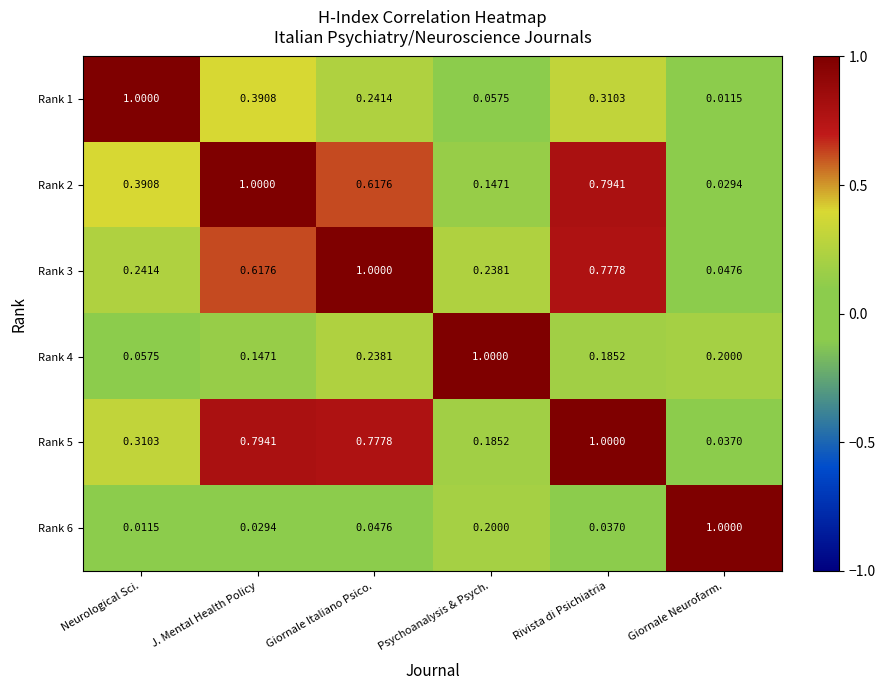

Which series has the largest total across all categories?

Rank 5